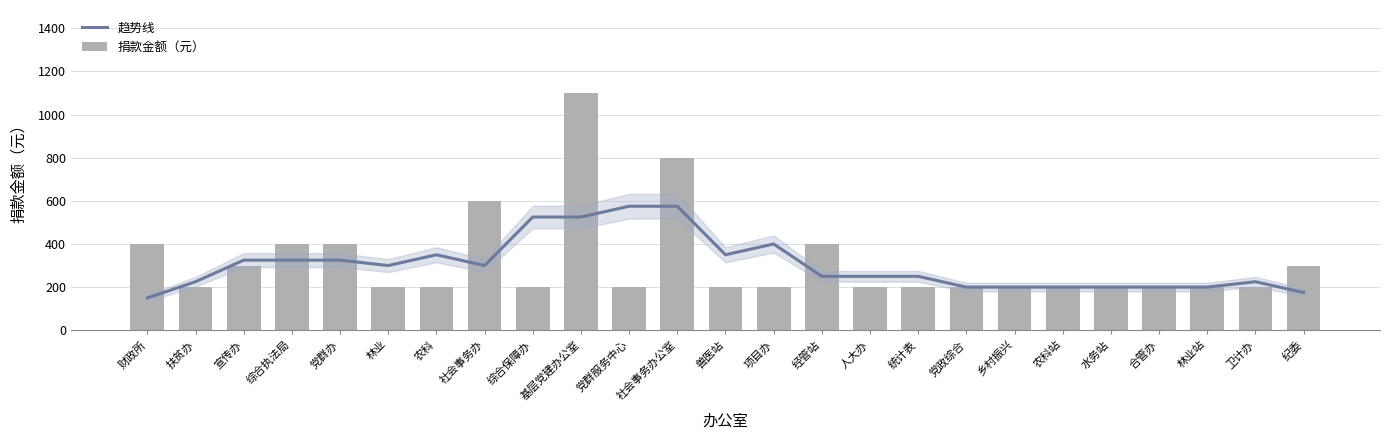

True or false: 趋势线 has a value of 325 at 宣传办.

True